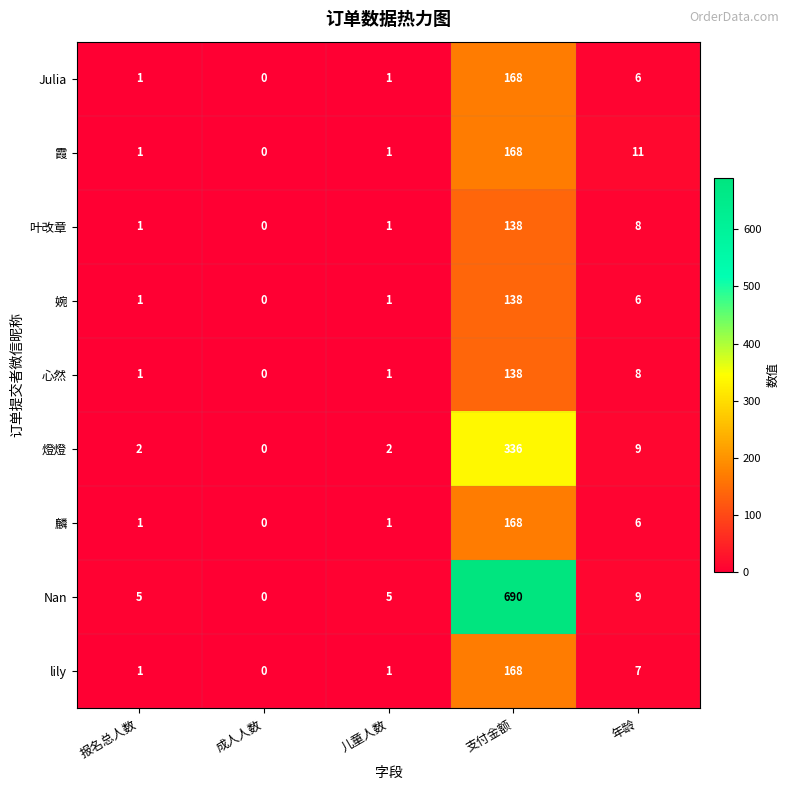

How many values in 叶改章 are above zero?

4